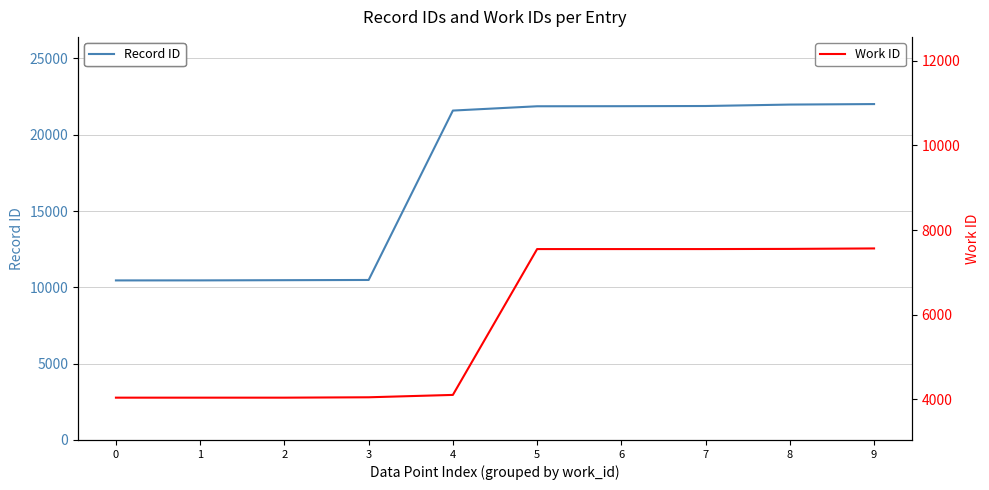

What are all the series names shown in the legend?

Record ID, Work ID